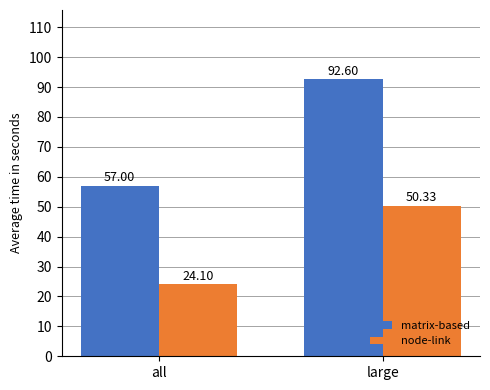

What are all the series names shown in the legend?

matrix-based, node-link